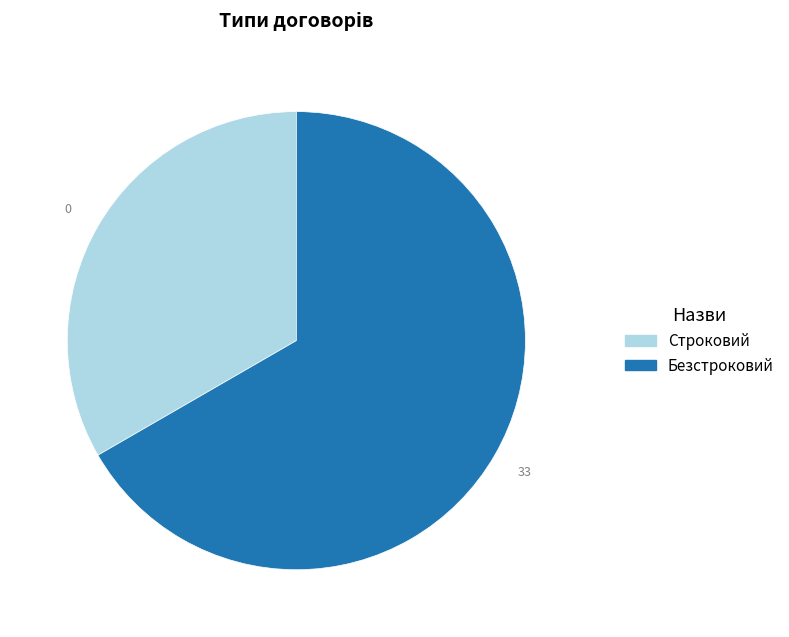

Combined, do Строковий and Безстроковий account for over 50%?

Yes